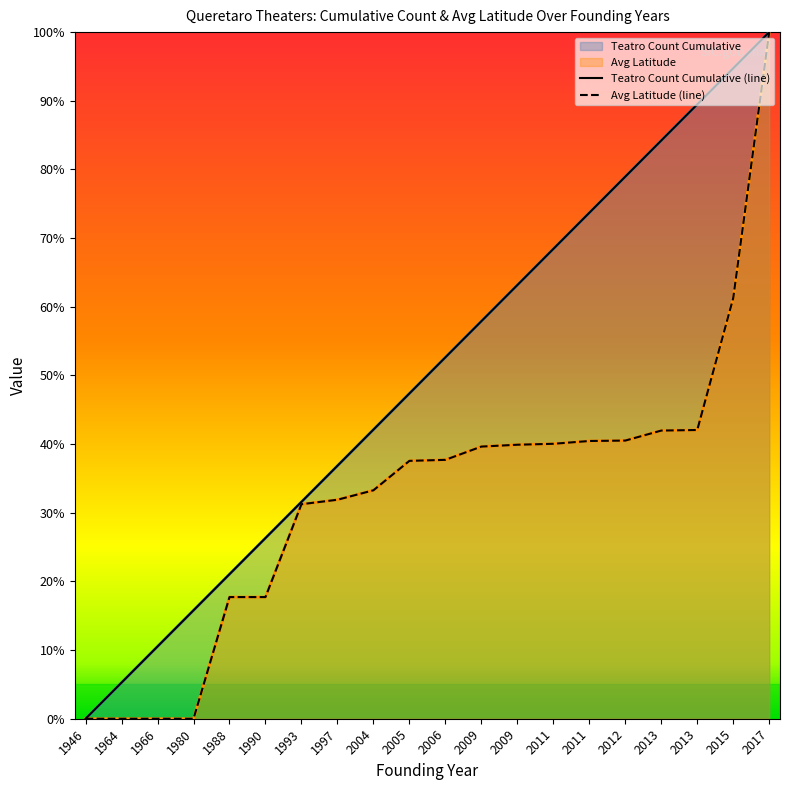

True or false: Teatro Count Cumulative and Avg Latitude cross at least once.

False